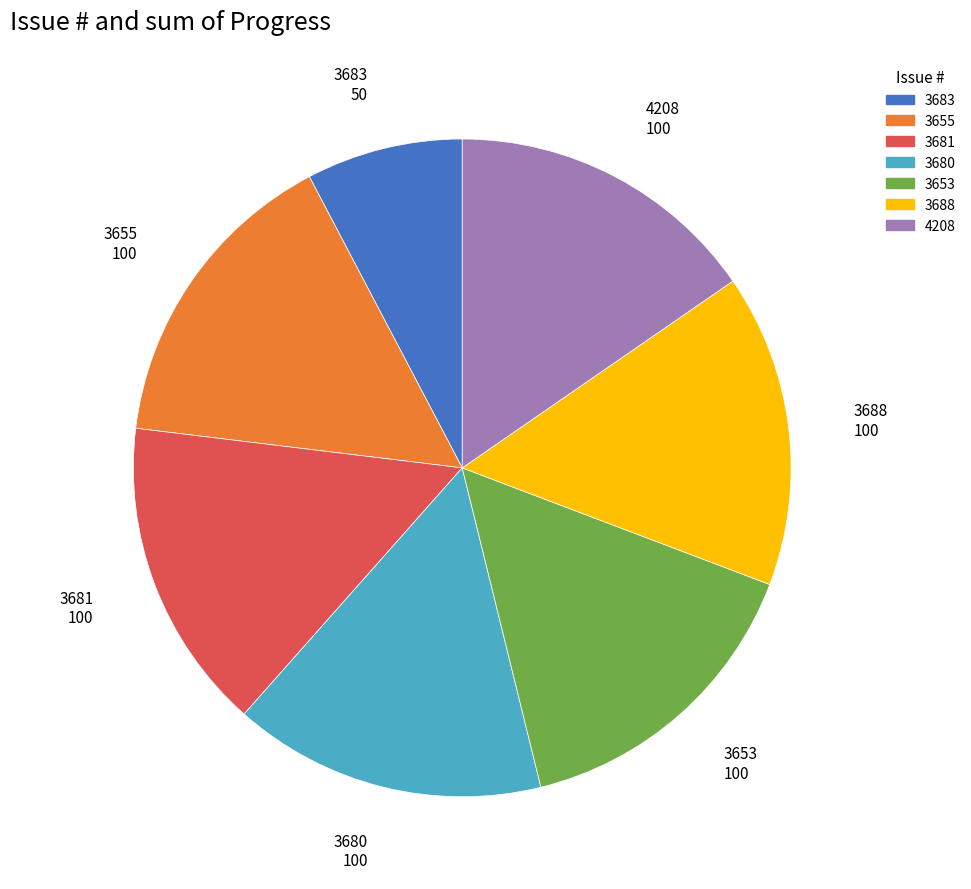

Is the sum of 3688 and 4208 greater than half?

No